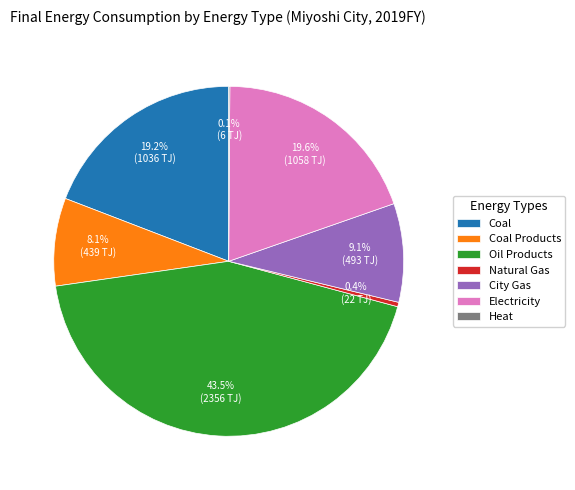

To the nearest percent, what is the combined percentage of Coal Products and Electricity?

28%